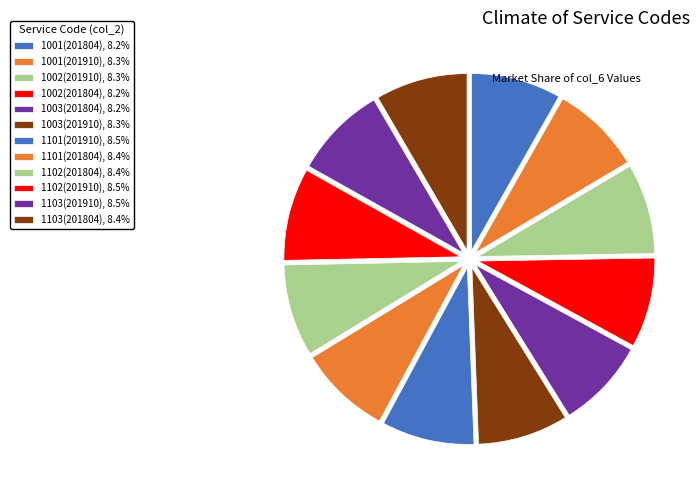

Which slice is the largest?

1101(201910)